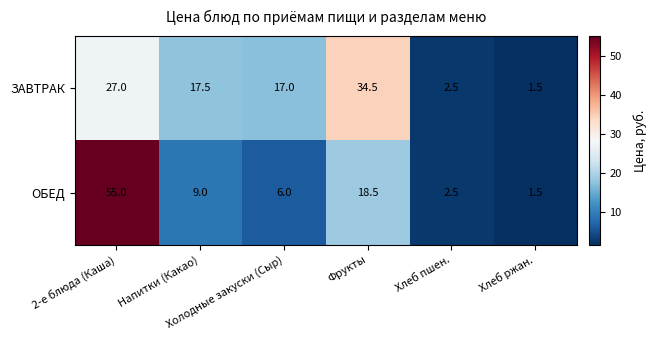

Which category has the highest value across all series?

2-е блюда (Каша)